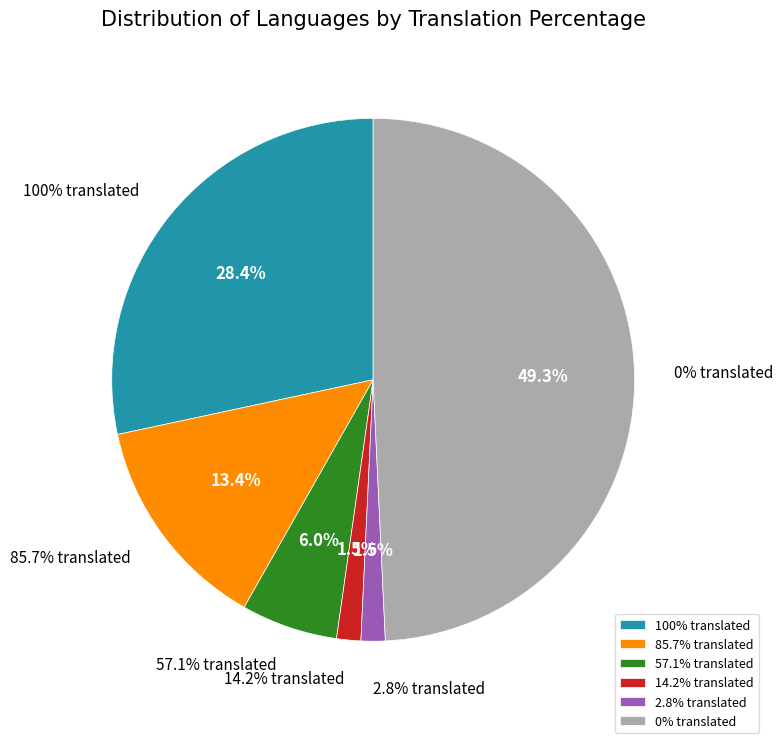

How many slices are in this pie chart?

6